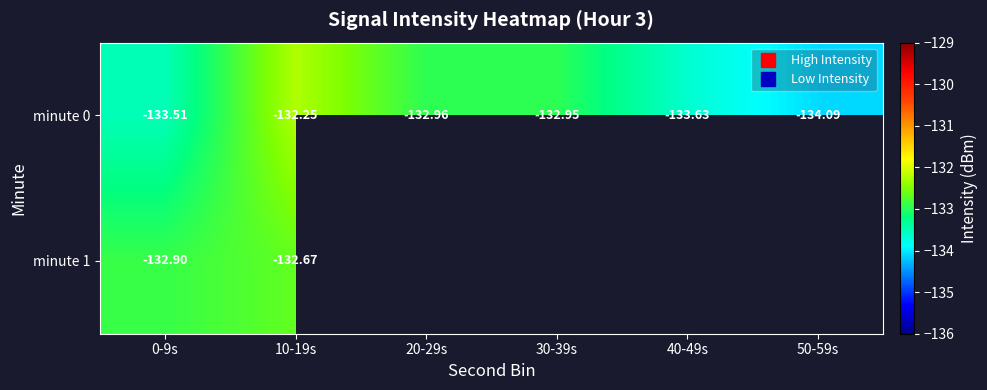

The value of minute 0 at 0-9s is -80.6. True or false?

False